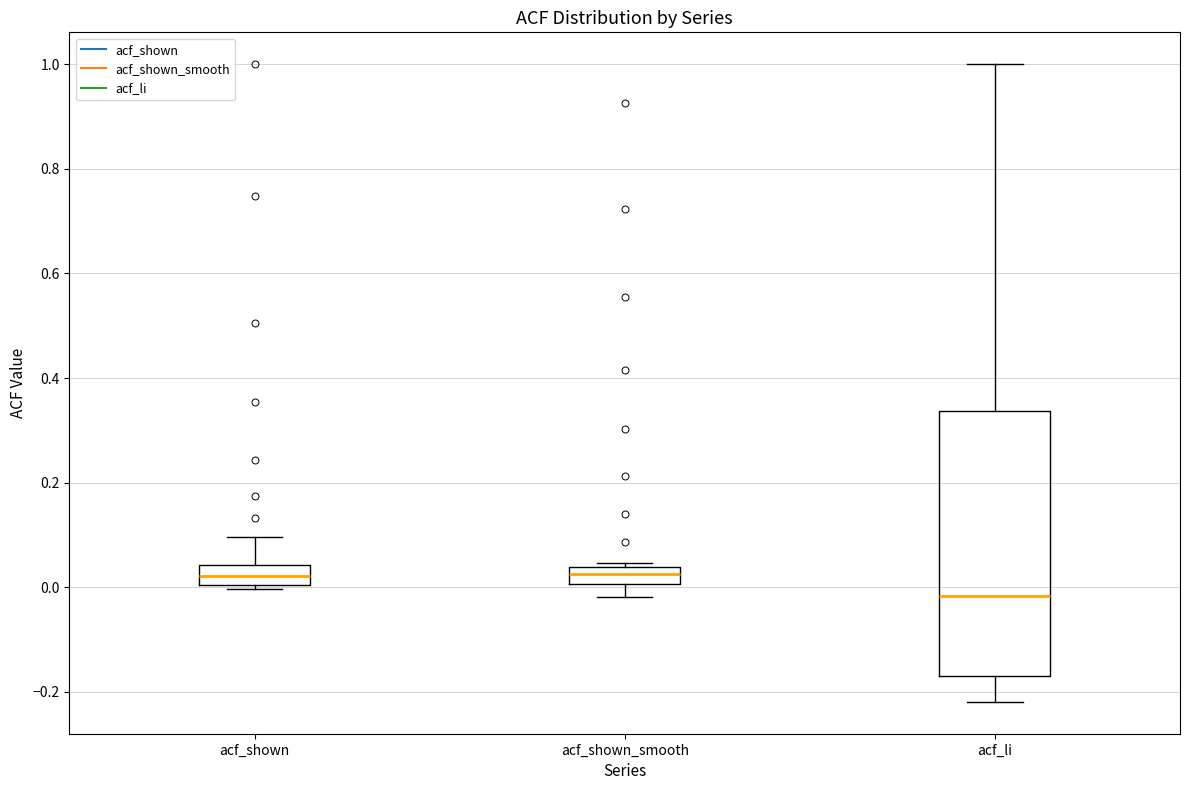

Which box's median line is the lowest?

acf_li